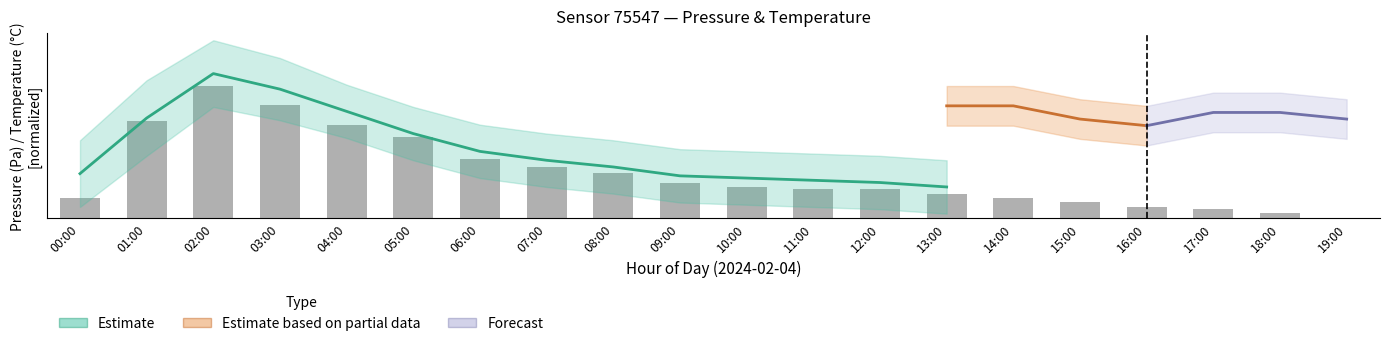

Does the chart contain stacked bars?

No